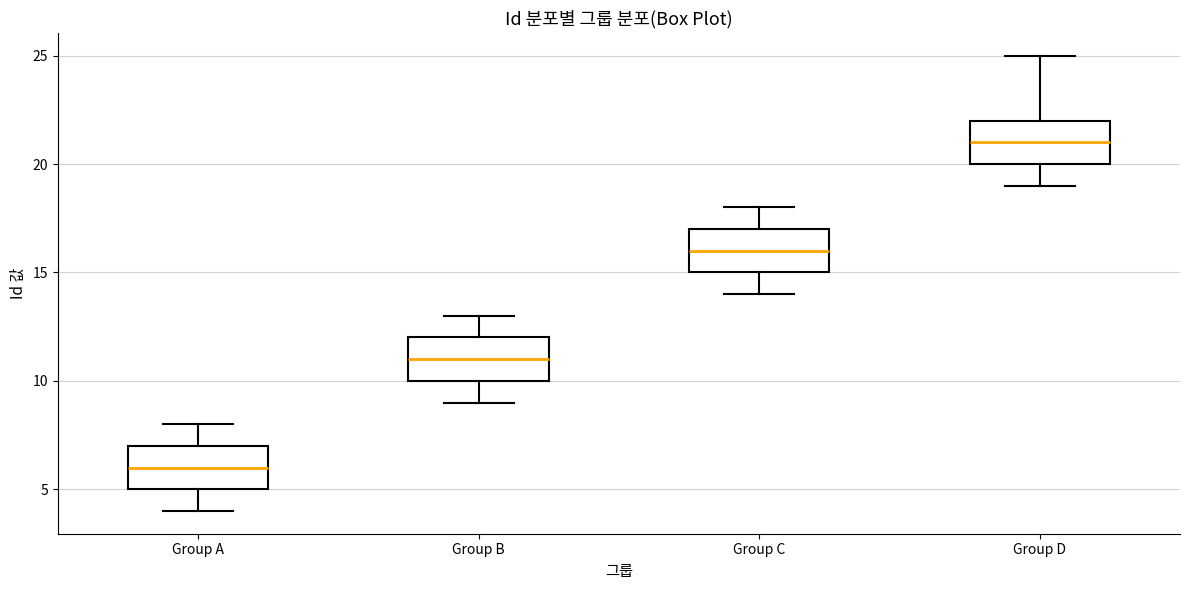

Where does the median line of the box for Group A sit on the y-axis? The values are not printed on the chart, so give them approximately, as read against the axis.

6